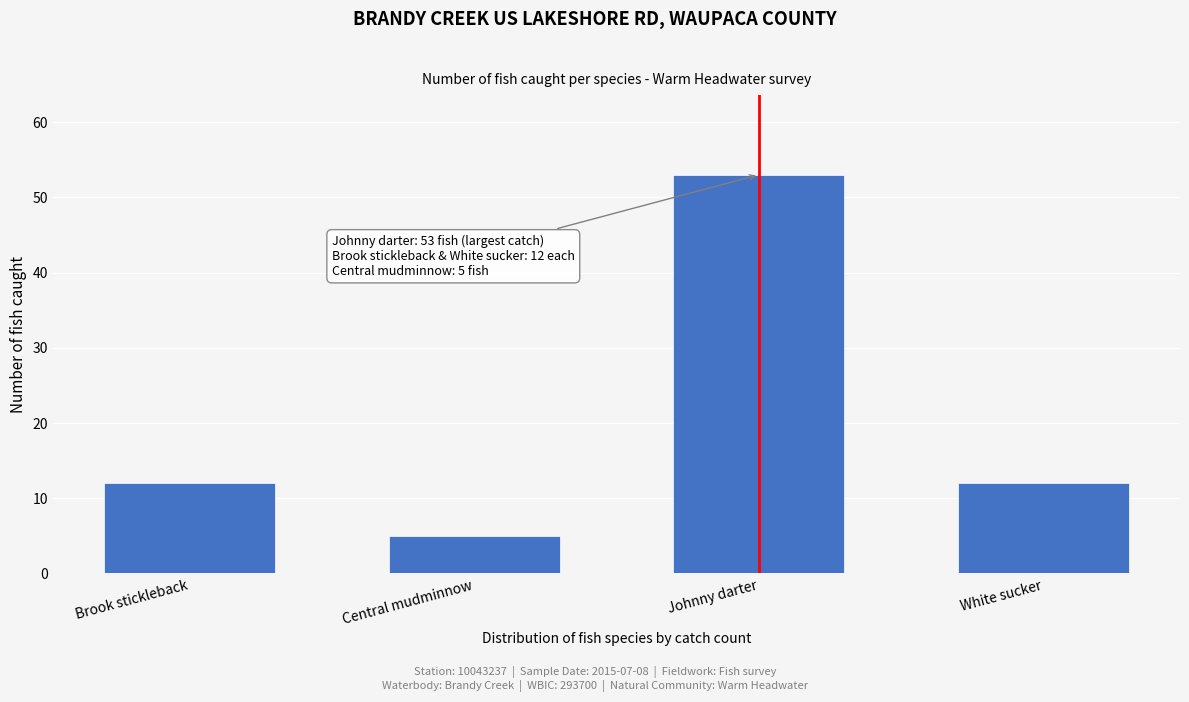

Reading right to left, what are all the values shown in this chart?

12	53	5	12